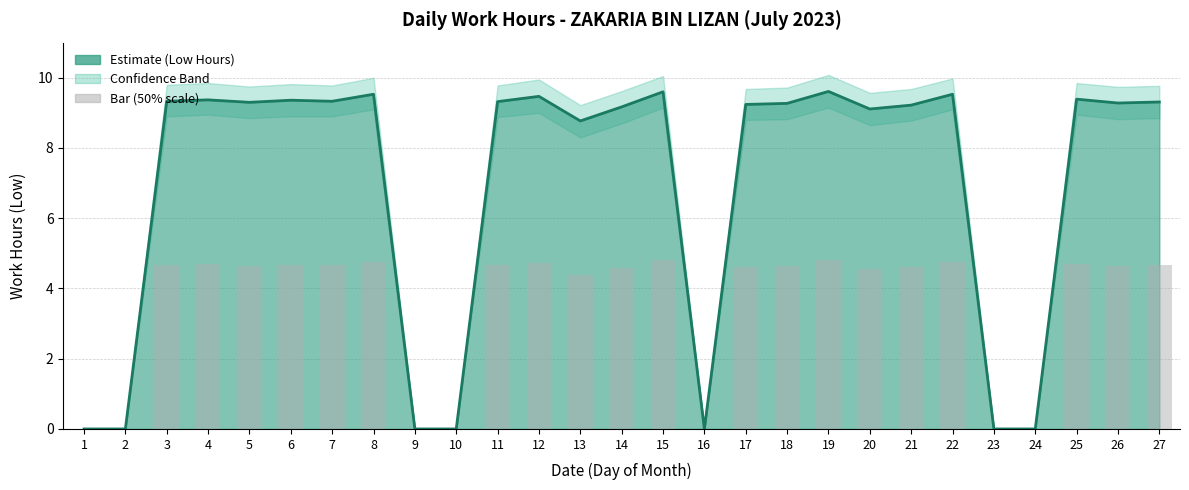

What value does the data have at 7?

4.7